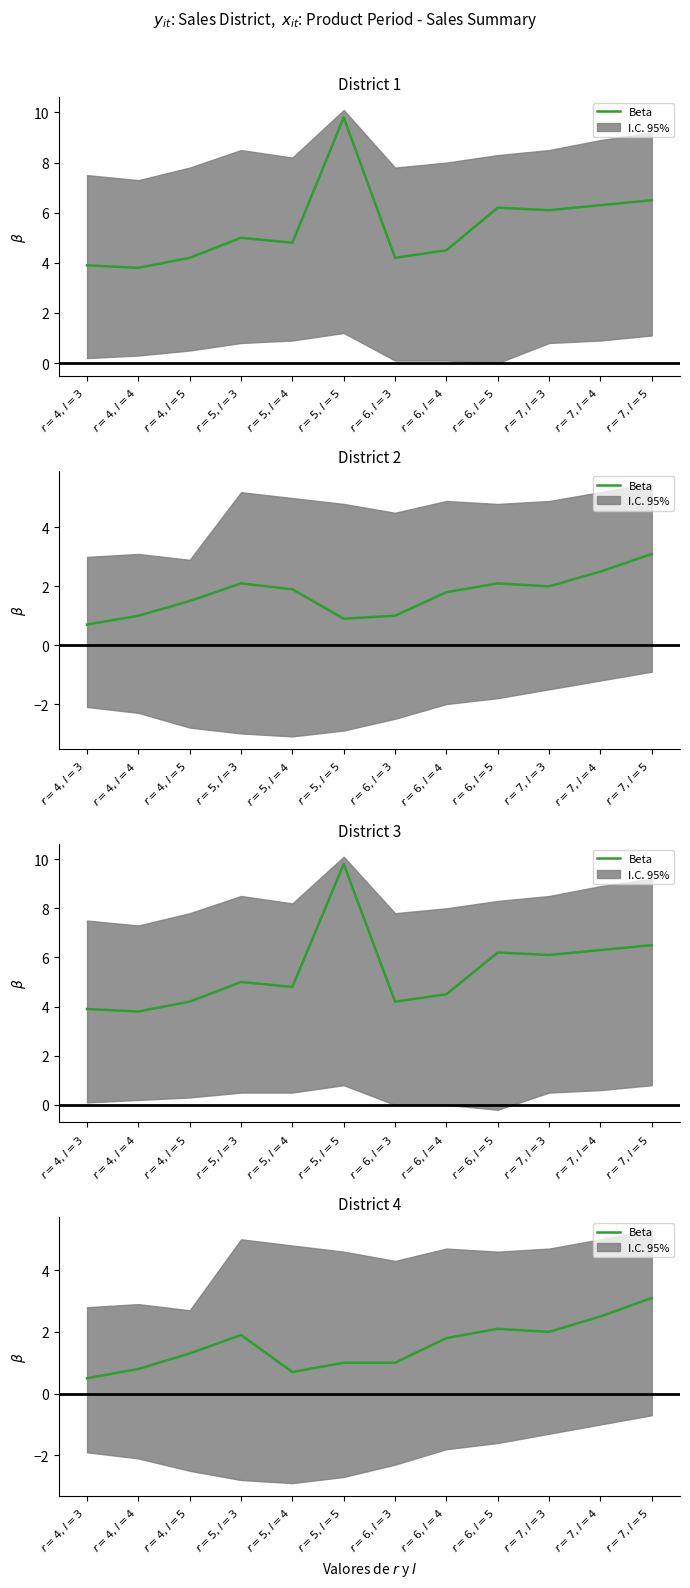

What is the ratio of the value at $r=6, l=3$ to the value at $r=7, l=4$?

0.4